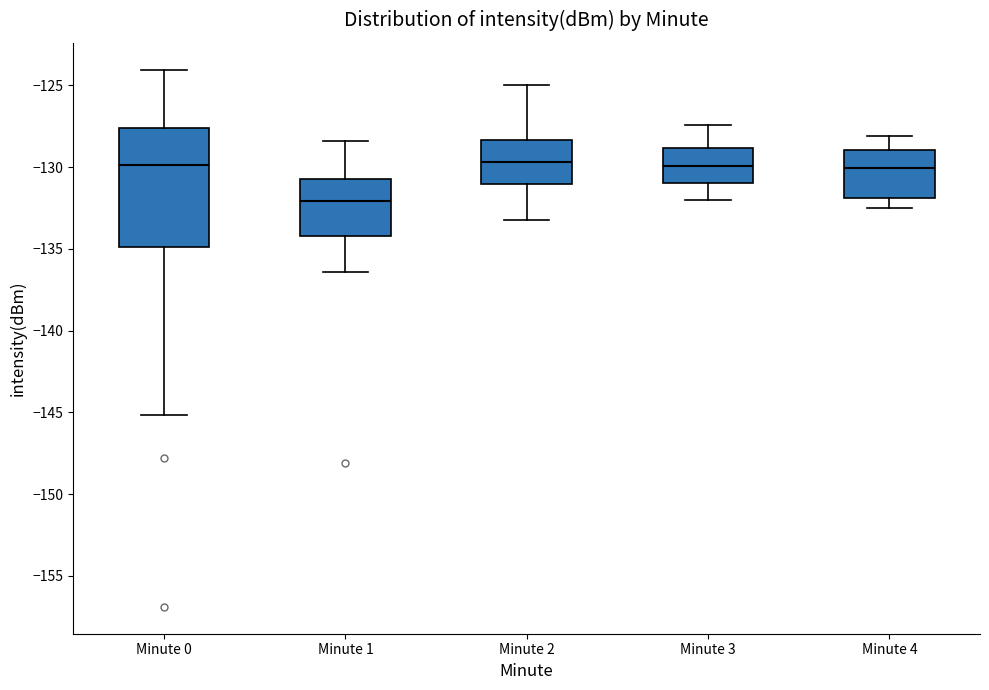

Which box's median line is the lowest?

Minute 1